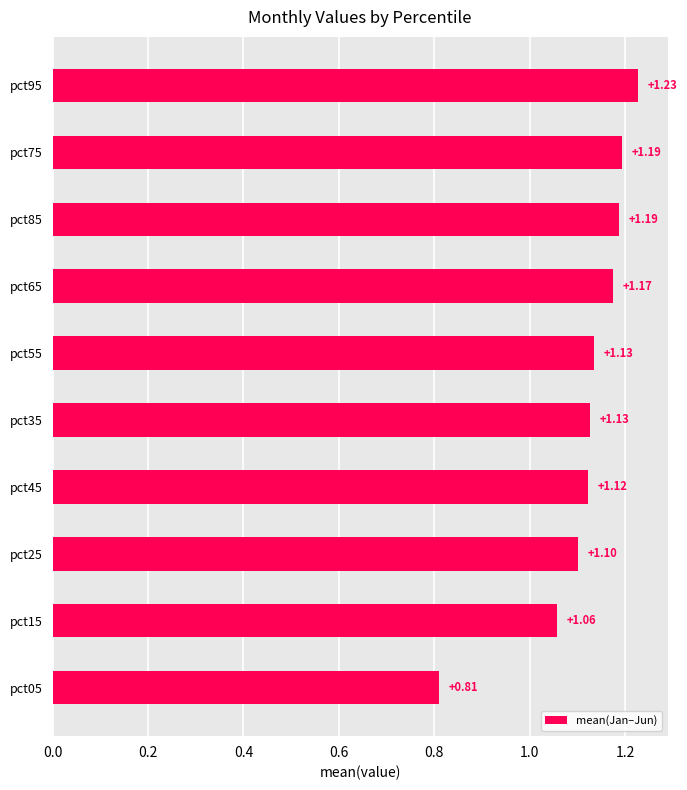

What is the sum of all values?

11.1